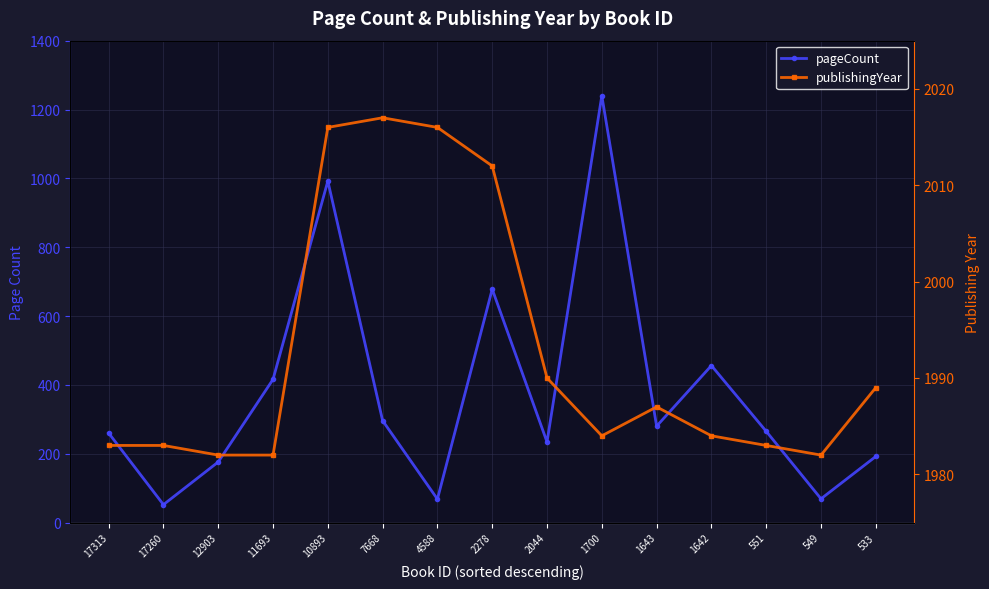

Which label corresponds to the smallest value in the chart?

17260